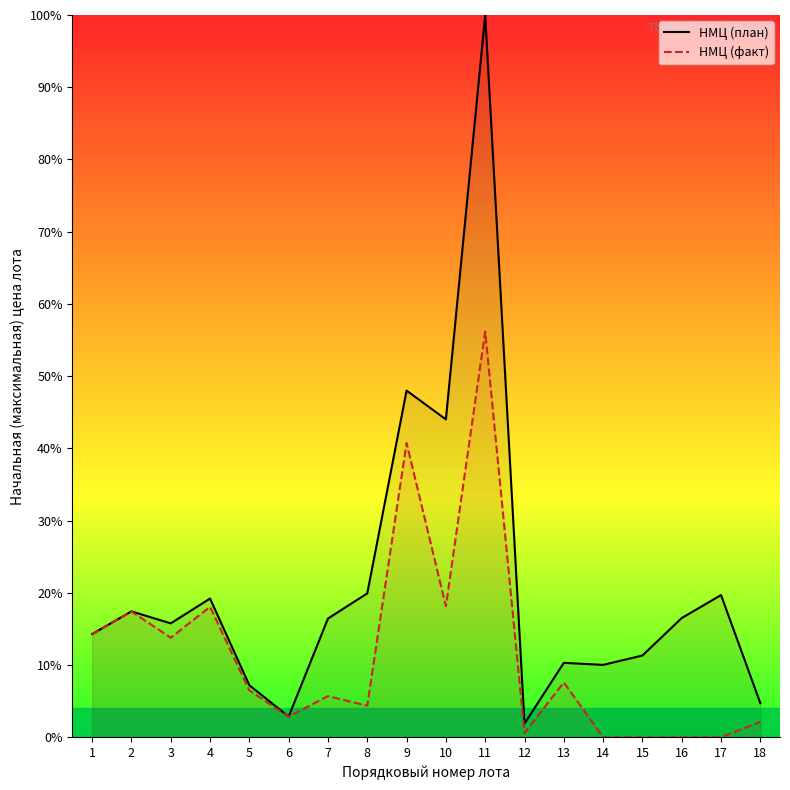

Where is НМЦ (план) nearest to the value 50?

9